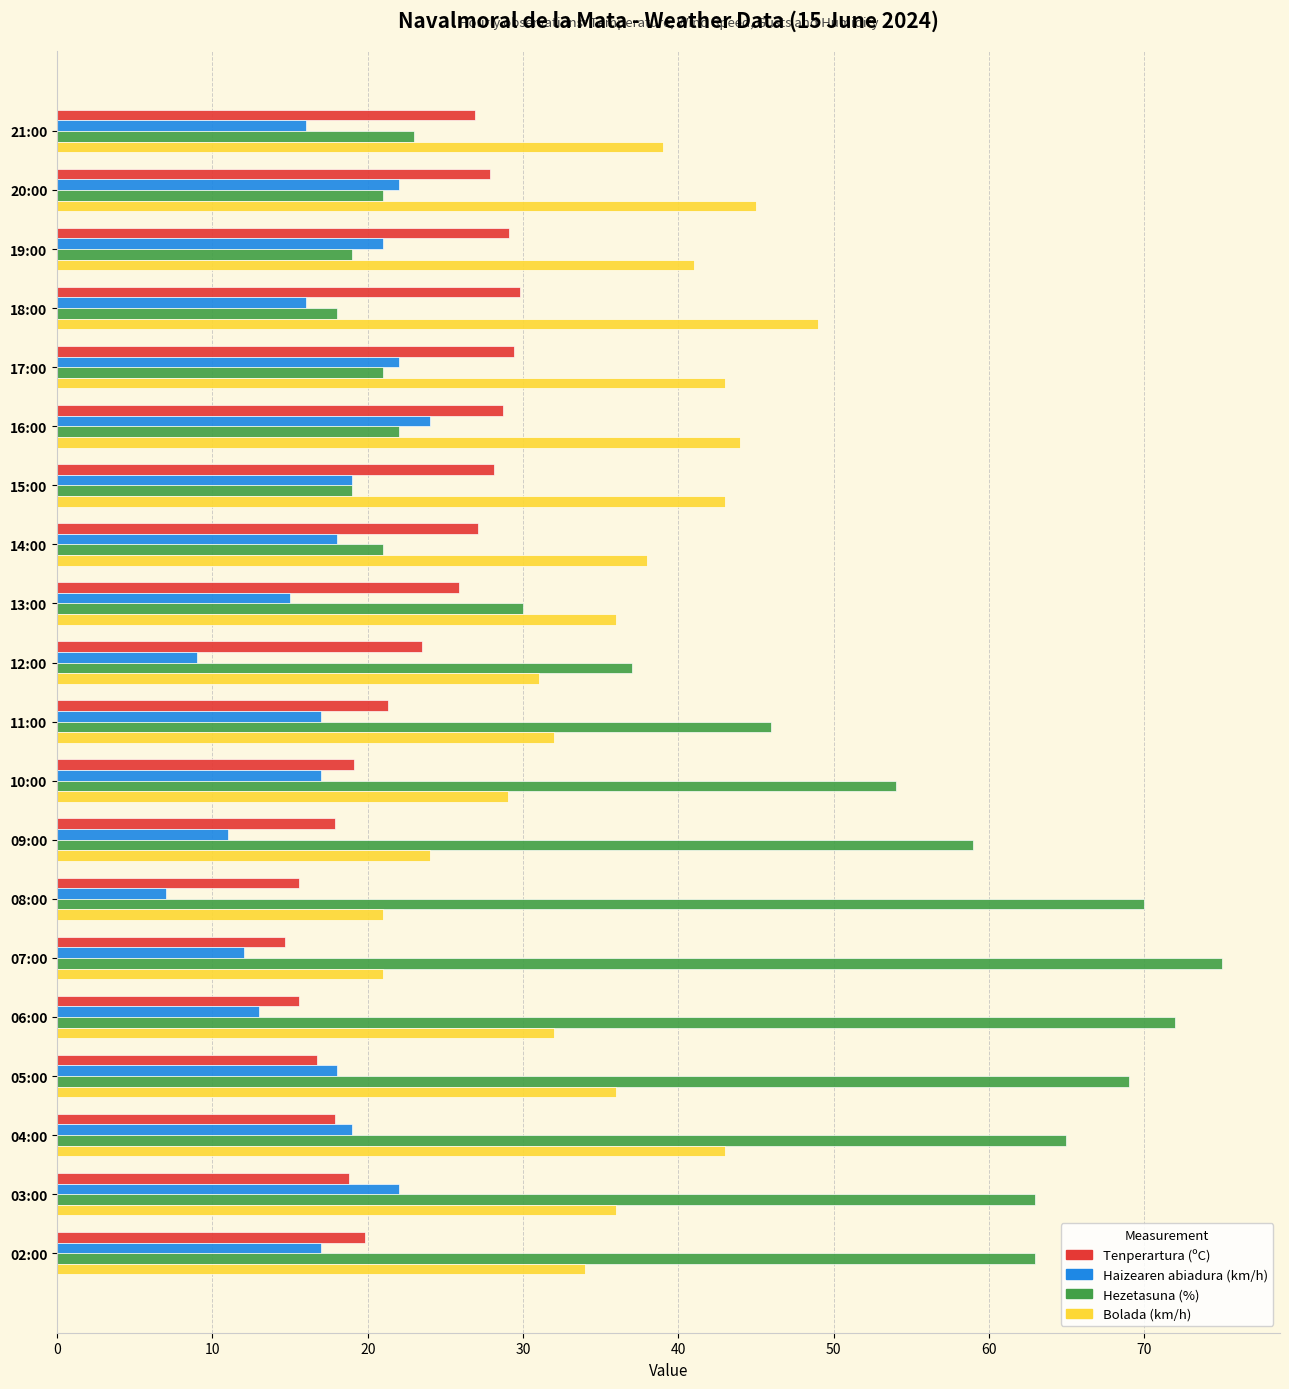

List the series in order of their overall mean, lowest first.

Haizearen abiadura (km/h), Tenperartura (ºC), Bolada (km/h), Hezetasuna (%)